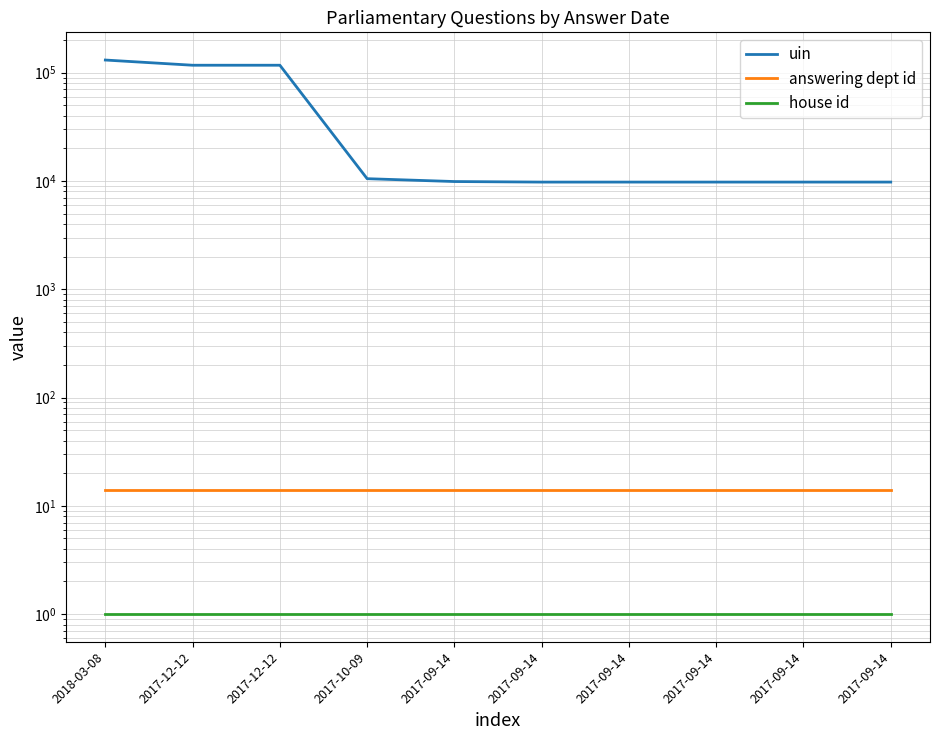

What is the value of the answering dept id point at the 8th from the left?

14